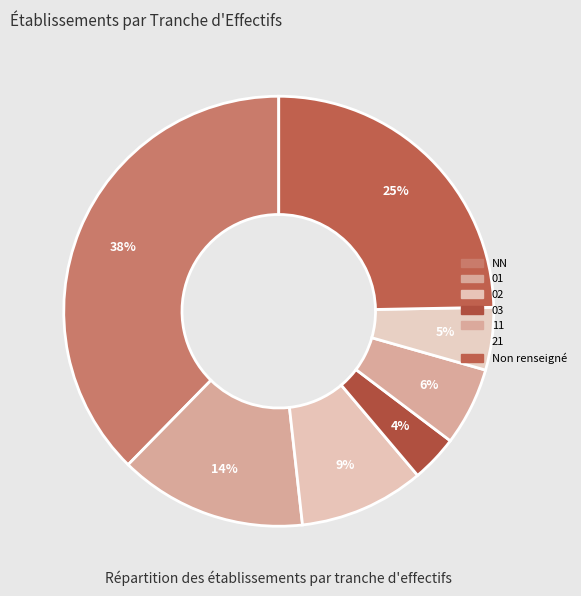

Which has a higher value, 11 or 01?

01